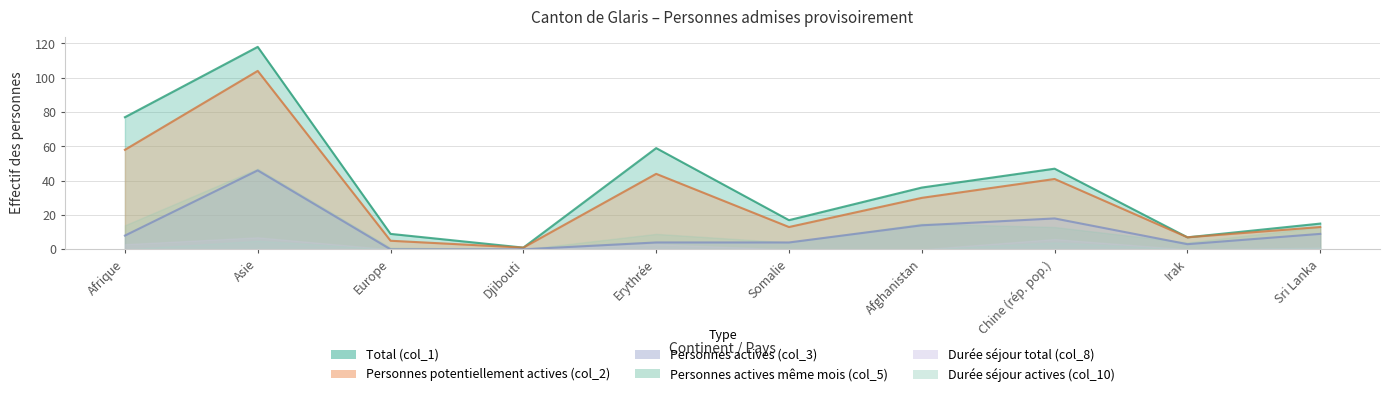

What is the greatest value displayed?

118